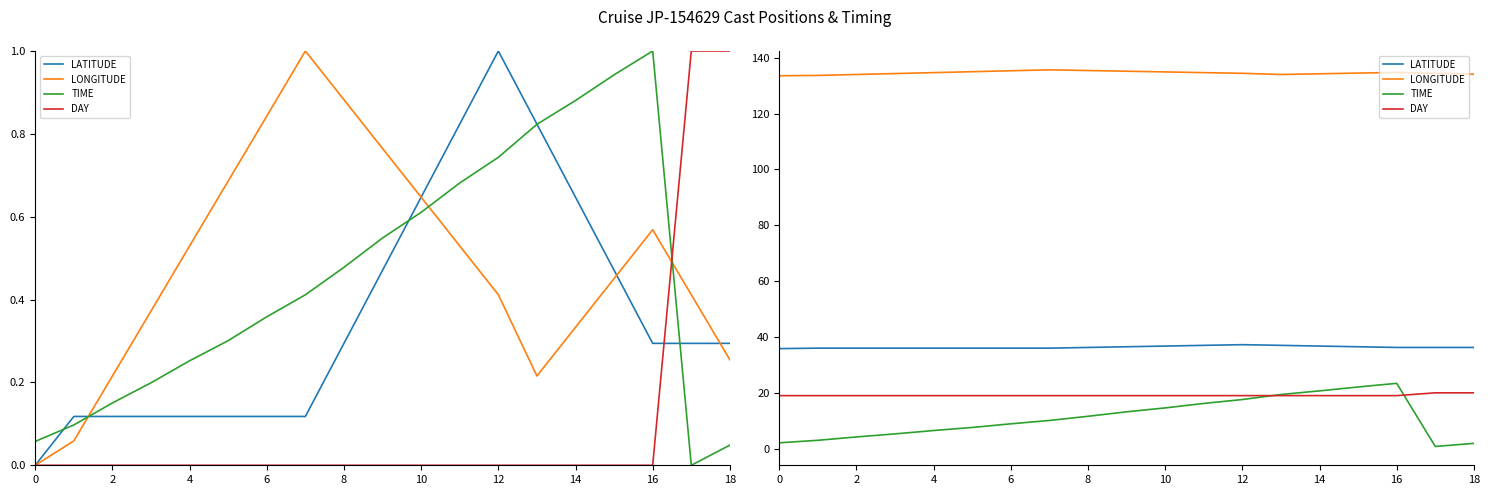

At which category is the sum across all series the highest?

16